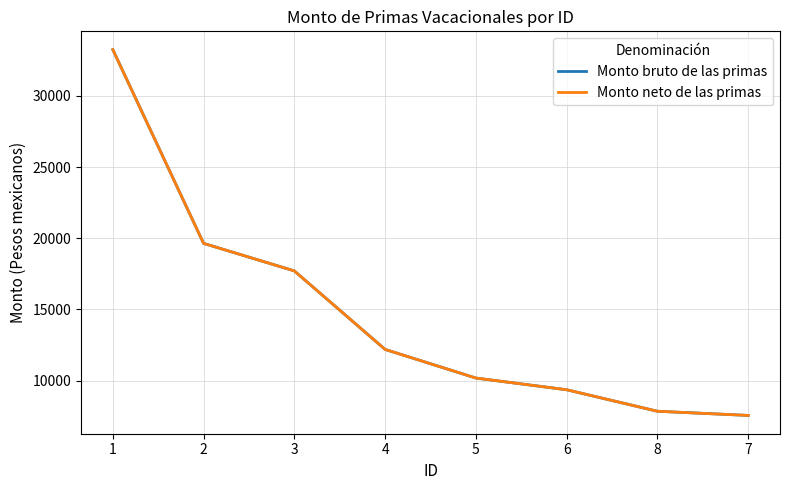

How many lines are shown in the chart?

2